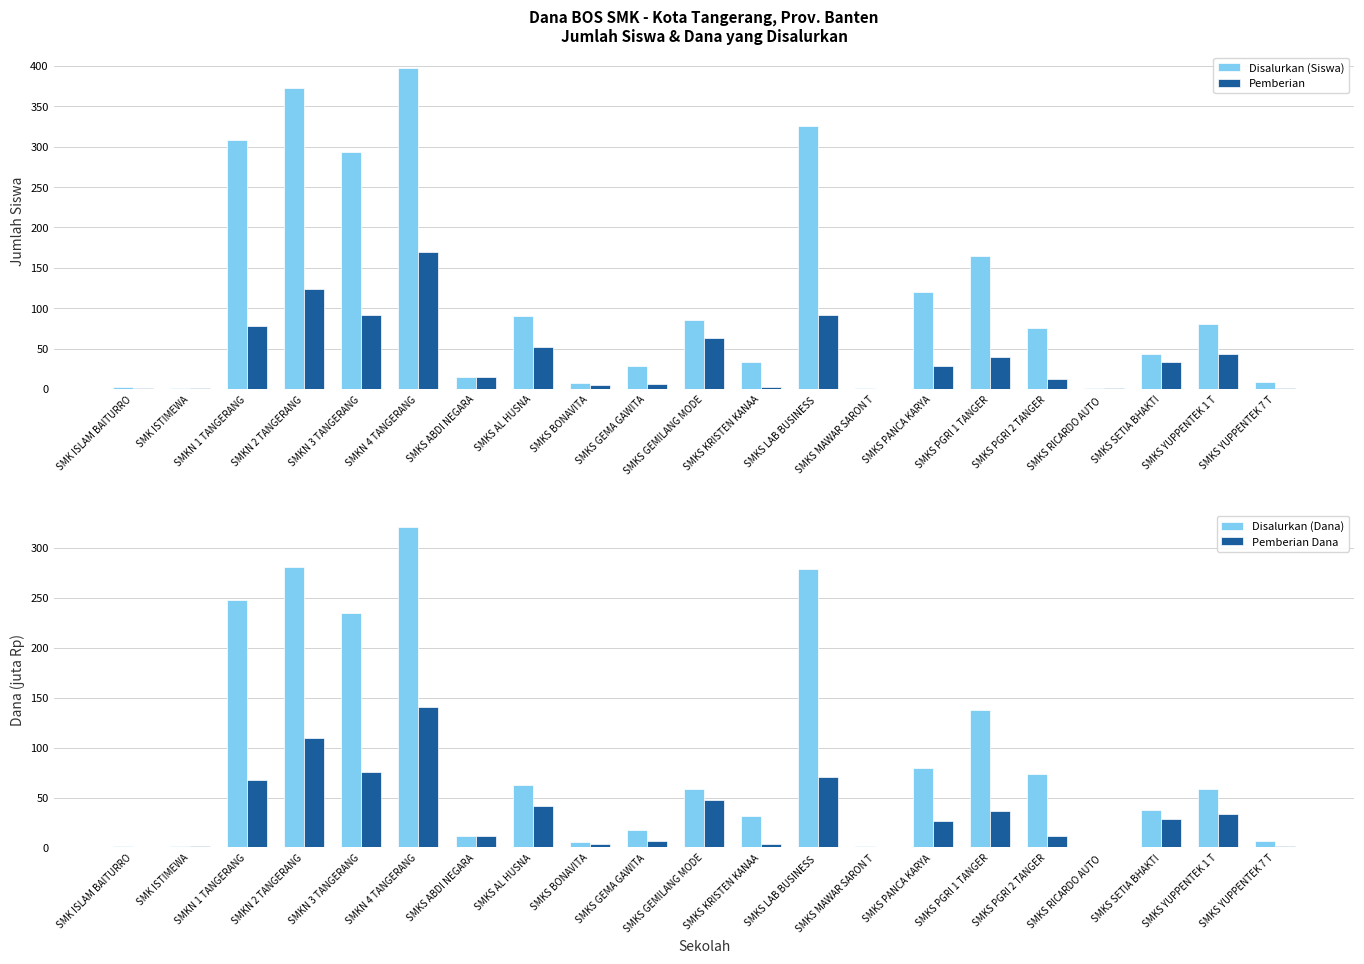

How many series are shown in this chart?

4